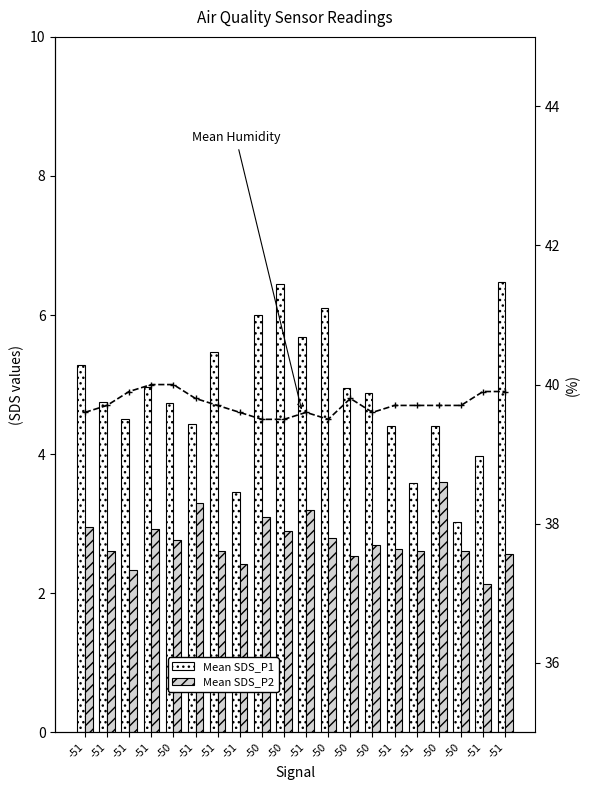

At which category does the chart reach its peak across all series?

-51